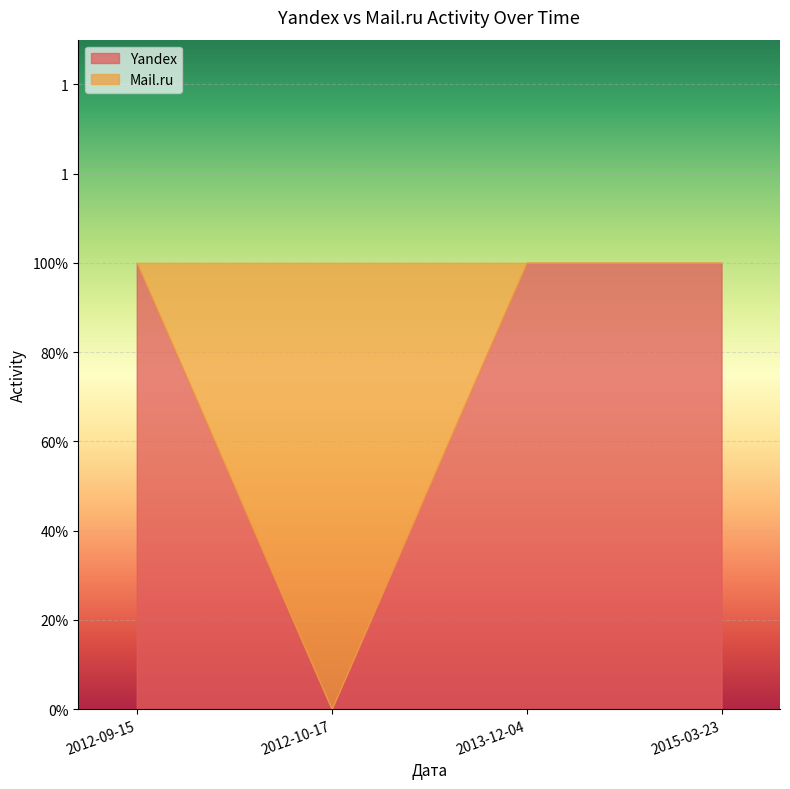

Reading left to right, what are all the values shown in this chart?

Yandex: 2012-09-15=1	2012-10-17=0	2013-12-04=1	2015-03-23=1
Mail.ru: 2012-09-15=0	2012-10-17=1	2013-12-04=0	2015-03-23=0